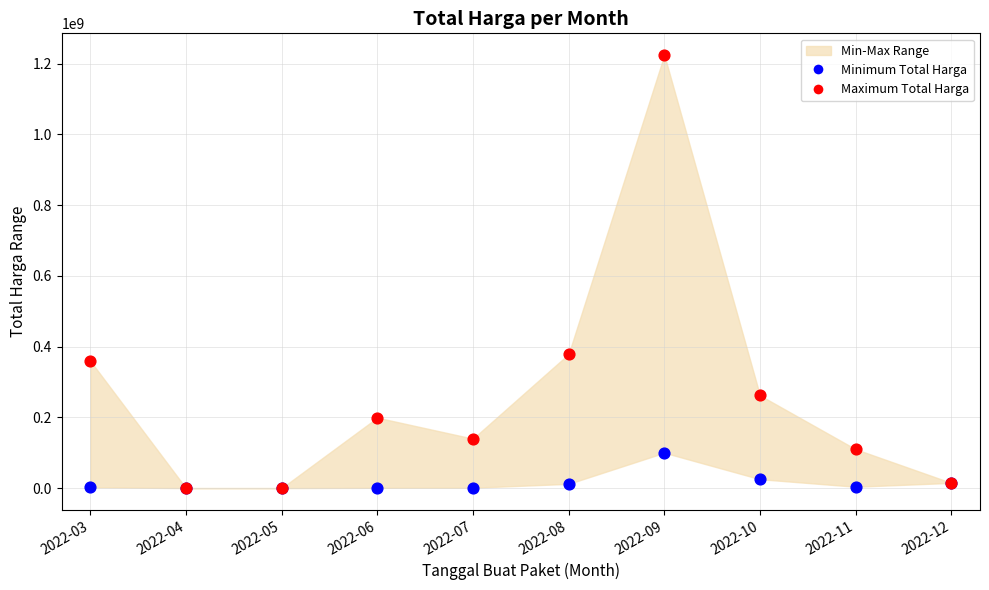

In the Maximum Total Harga series, what Y value is closest to 612341000?

379075000